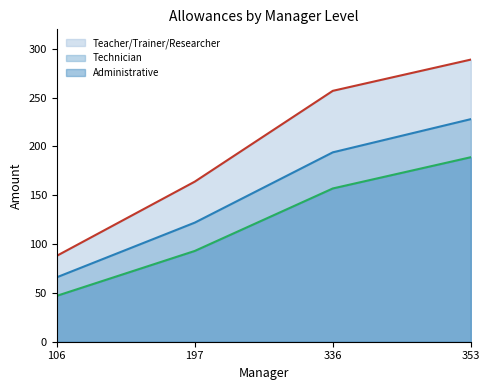

True or false: Administrative and Teacher/Trainer/Researcher cross at least once.

False